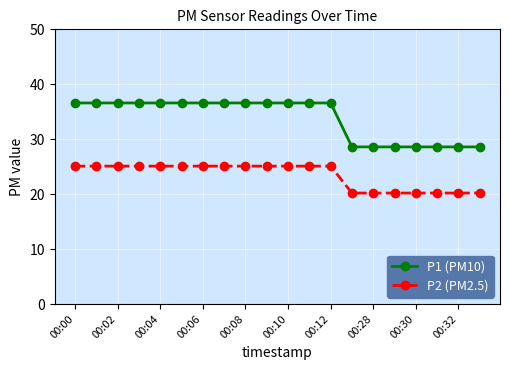

What is the sum of all P2 (PM2.5) values?

467.7